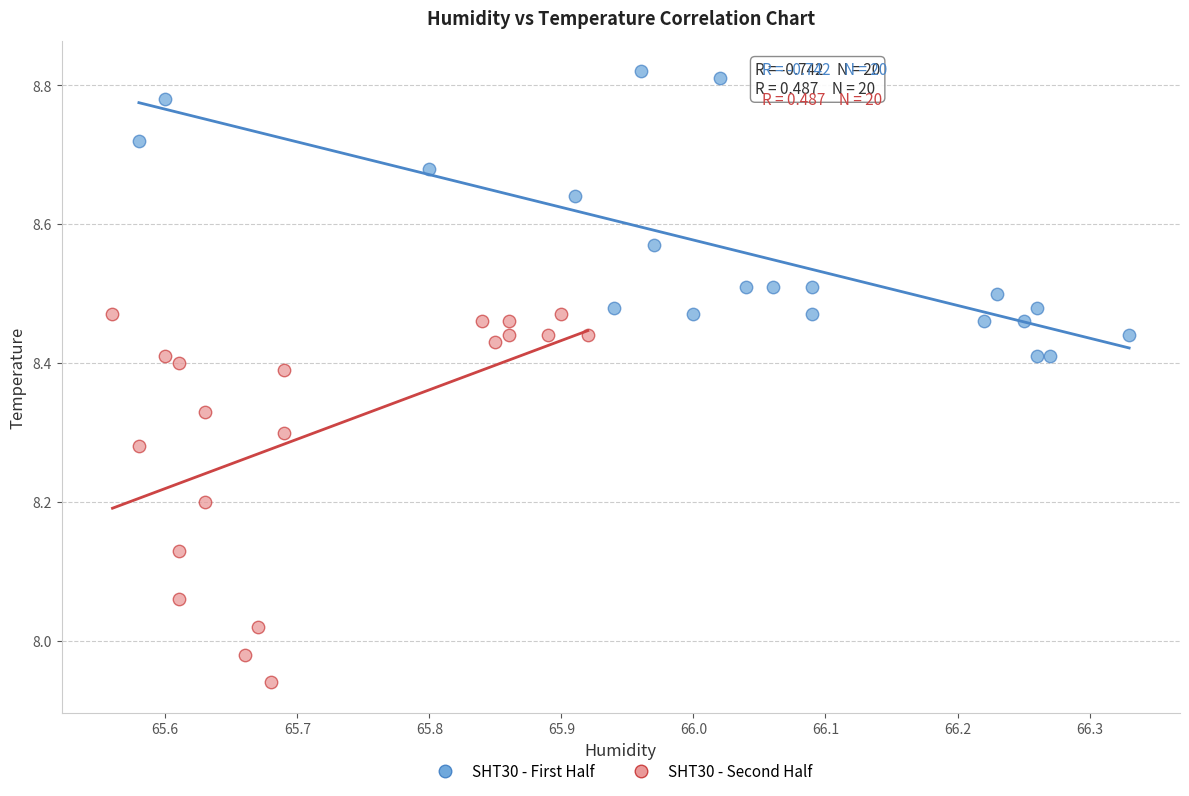

Which series has the largest Y range (max minus min)?

SHT30 - Second Half